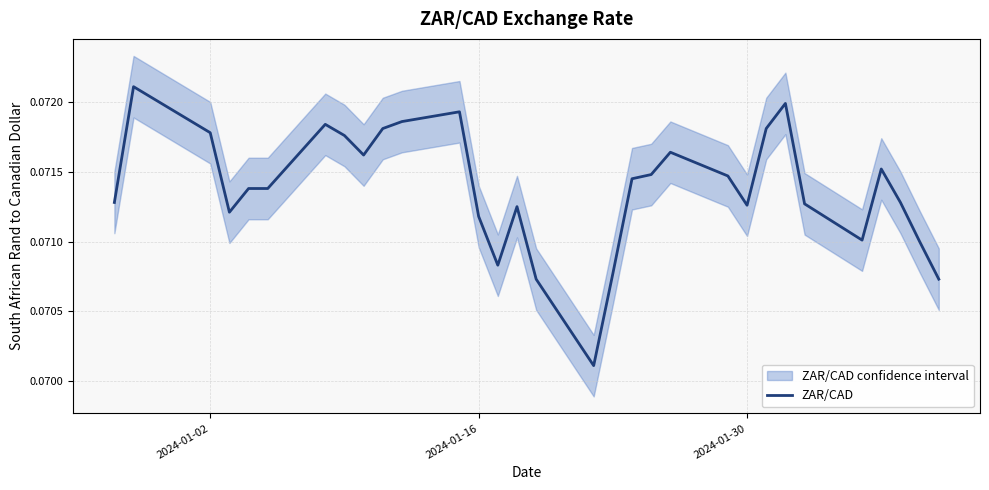

How many interior local valleys (lower than both neighbors) does the data have?

6